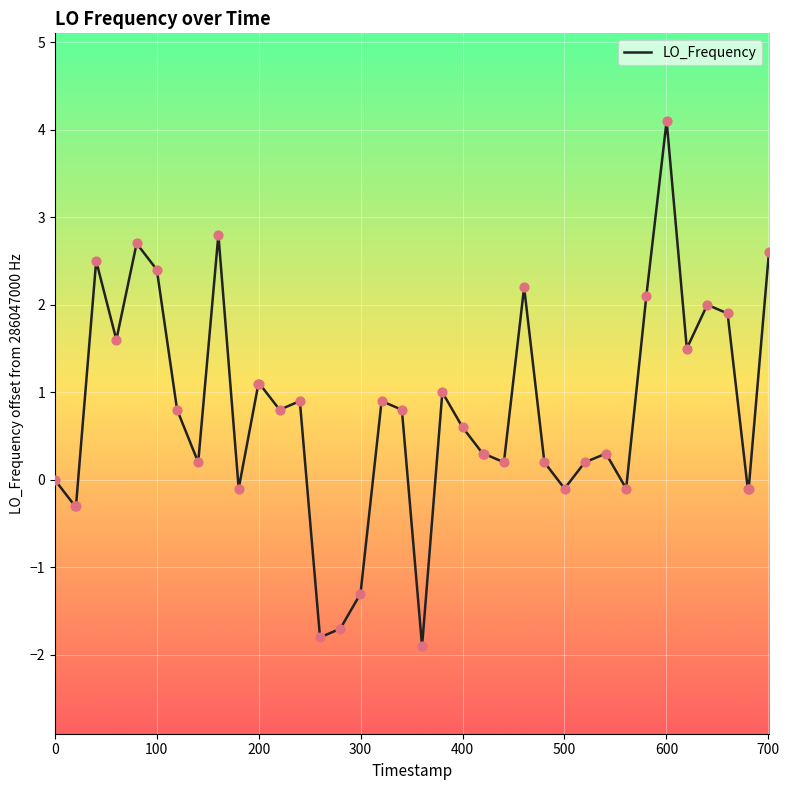

What is the smallest value displayed?

-1.9